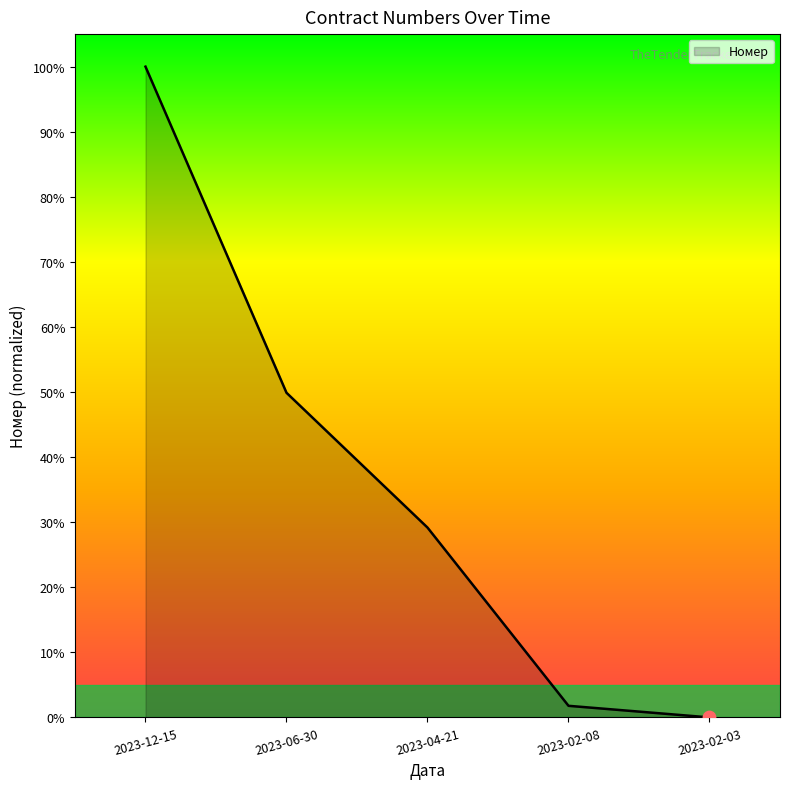

What is the change in value from 2023-12-15 to 2023-02-08?

-98.2